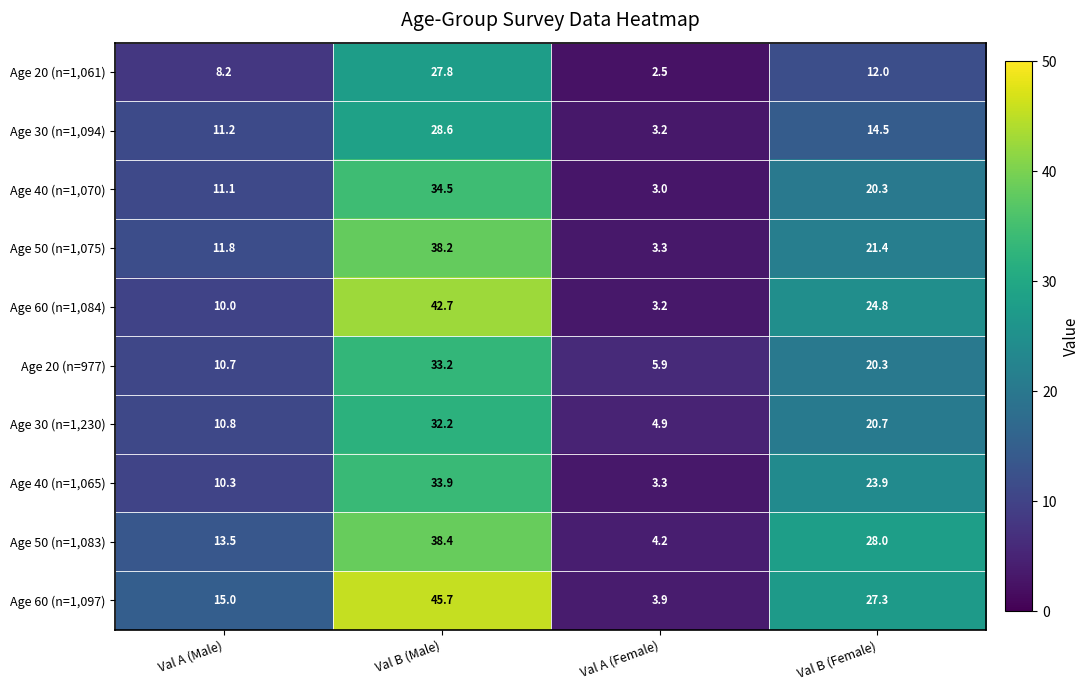

At how many categories does at least one series exceed 12?

3